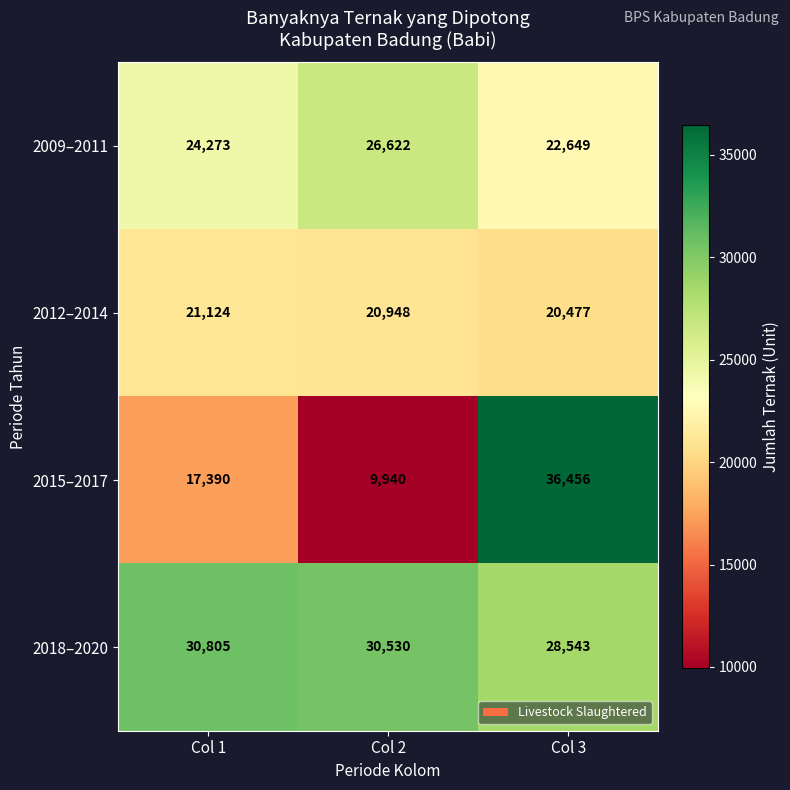

Which category has the highest value across all series?

Col 3